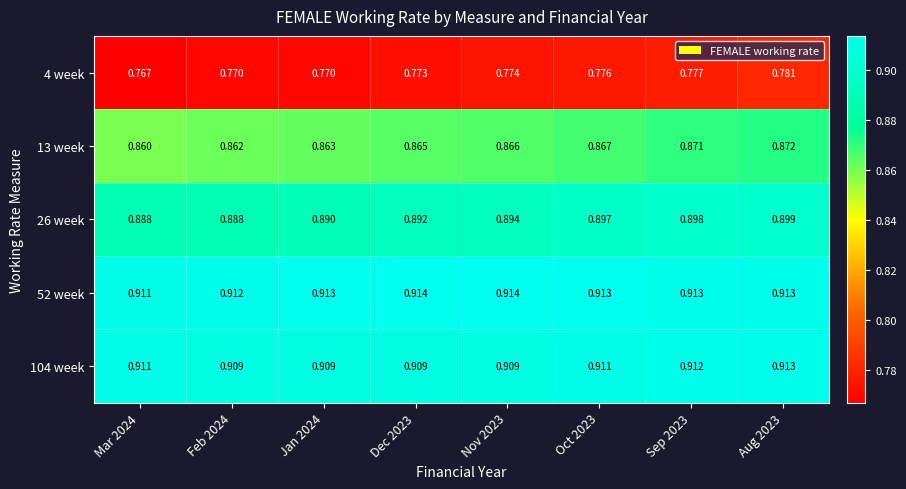

Is the value of 13 week at Mar 2024 greater than the value of 104 week at Aug 2023?

No